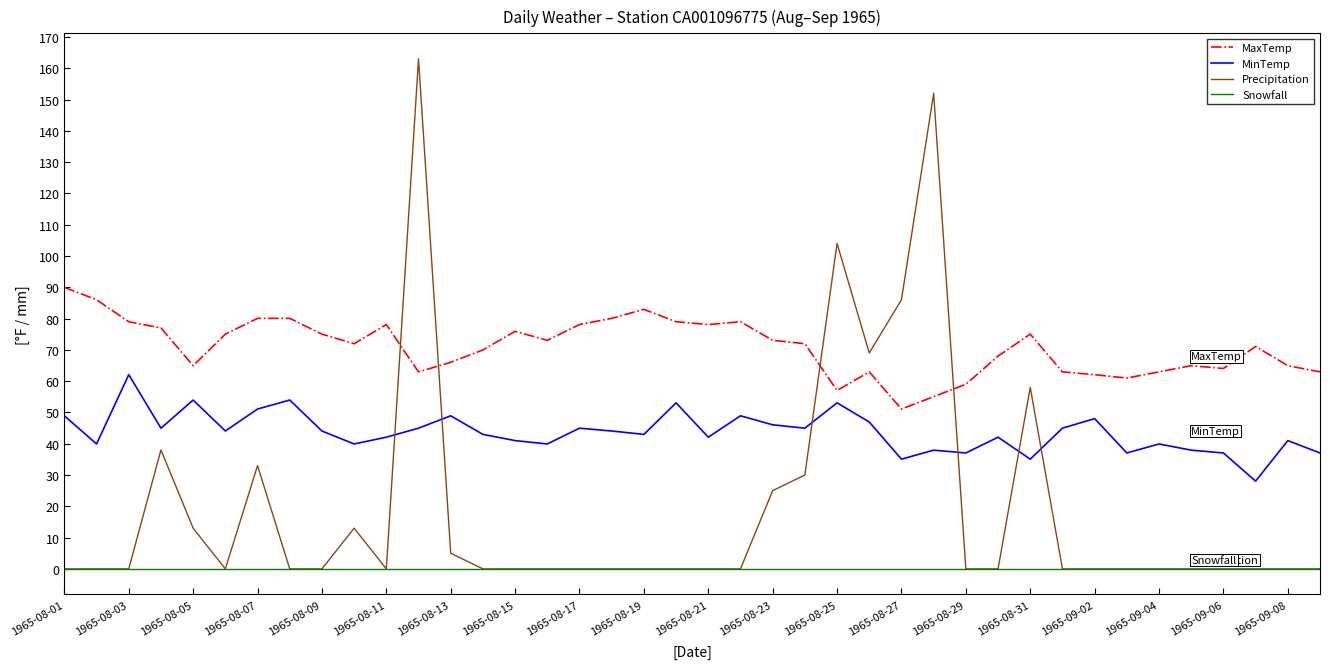

Count the number of data series in this chart.

4